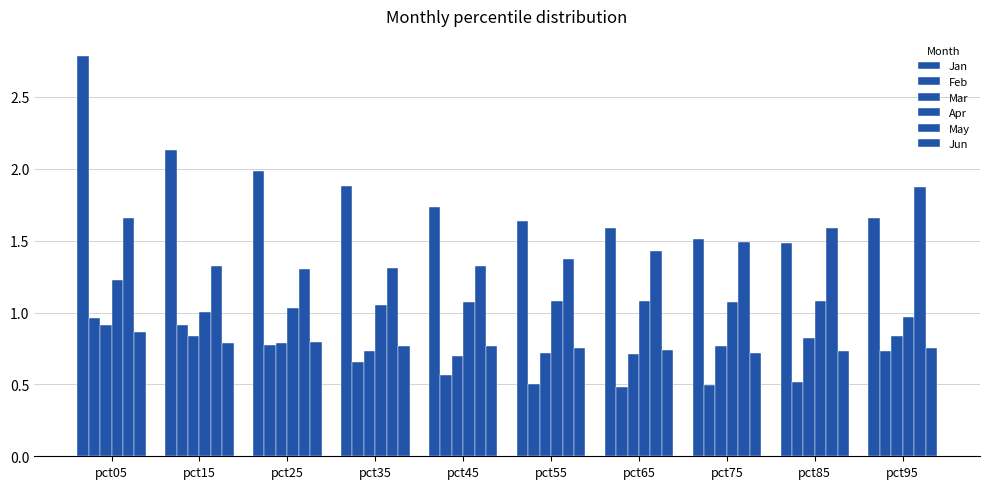

What is the average value of the Feb series?

0.7